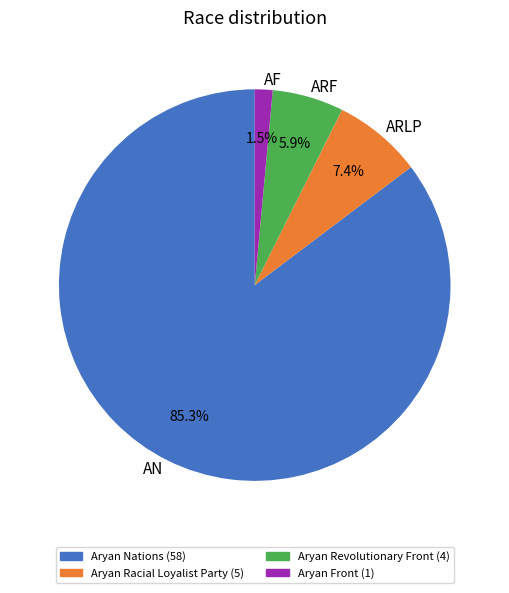

Count the number of slices in the pie.

4